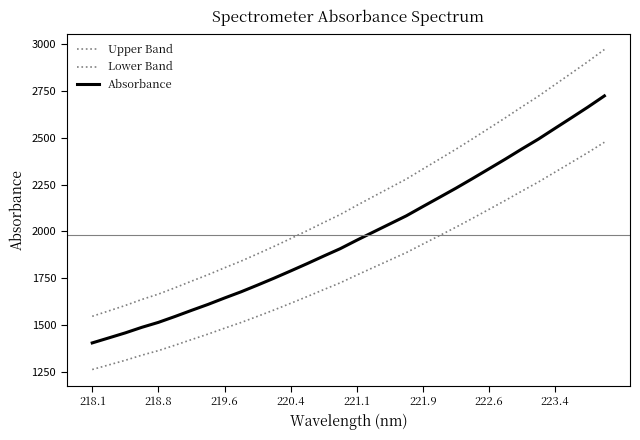

Rank the series by their maximum value, from lowest to highest.

Lower Band, Absorbance, Upper Band